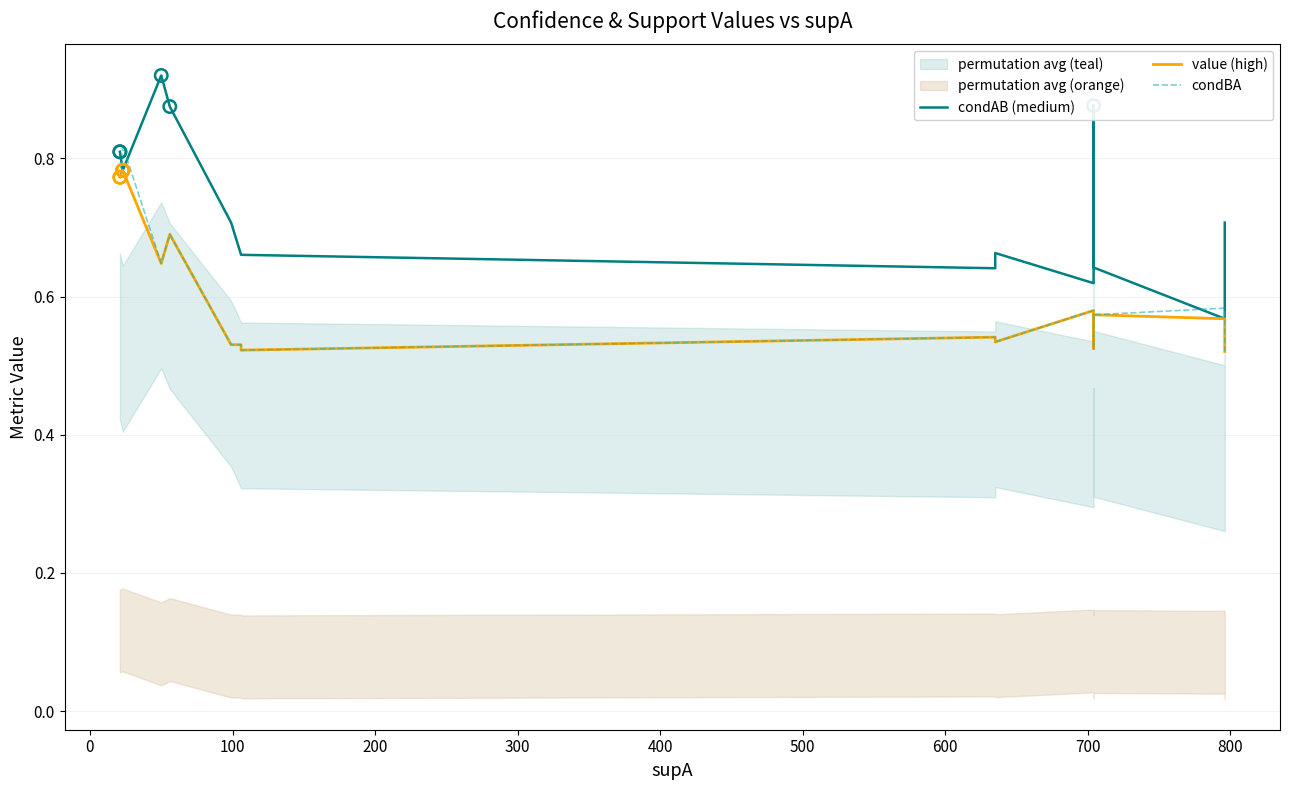

Is the value of condAB (medium) at −100 greater than the value of condBA at 700?

Yes